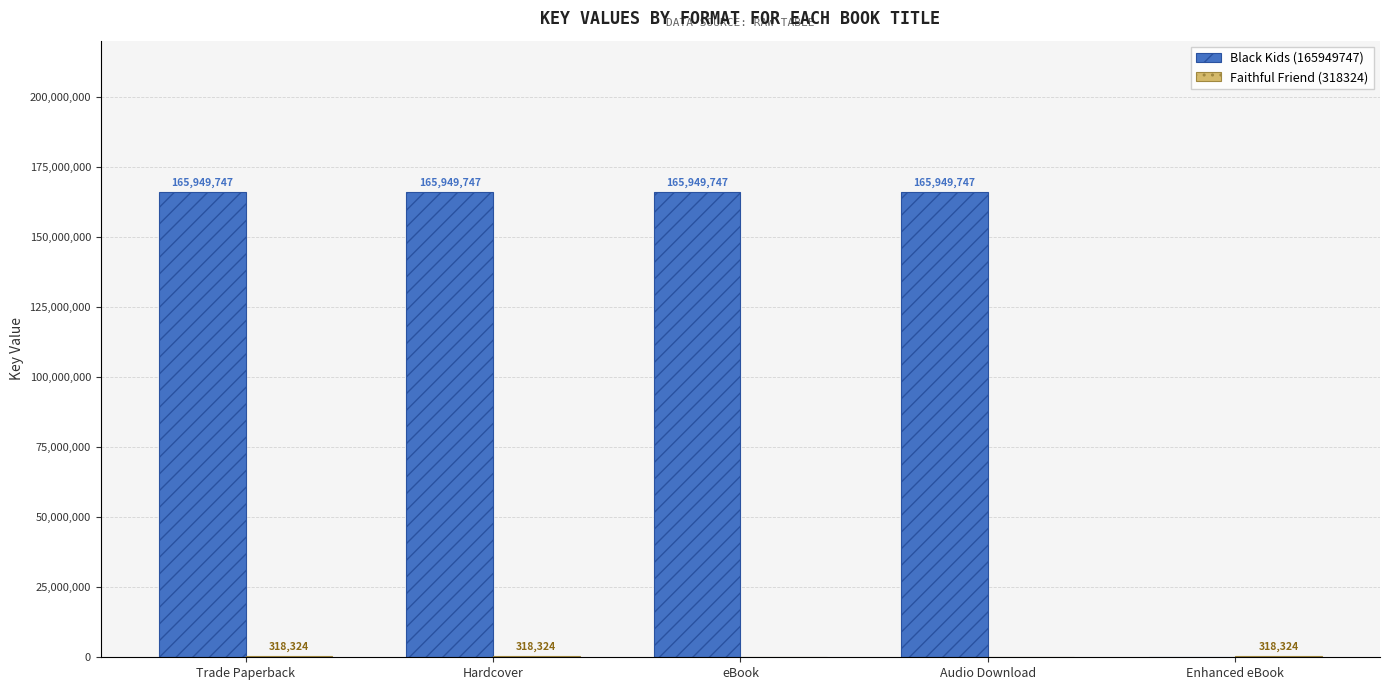

What is the maximum value for Black Kids (165949747)?

165949747